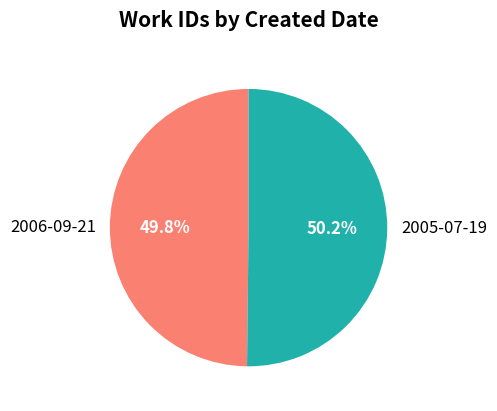

Combined, what portion of the pie is 2006-09-21 and 2005-07-19?

100.0%